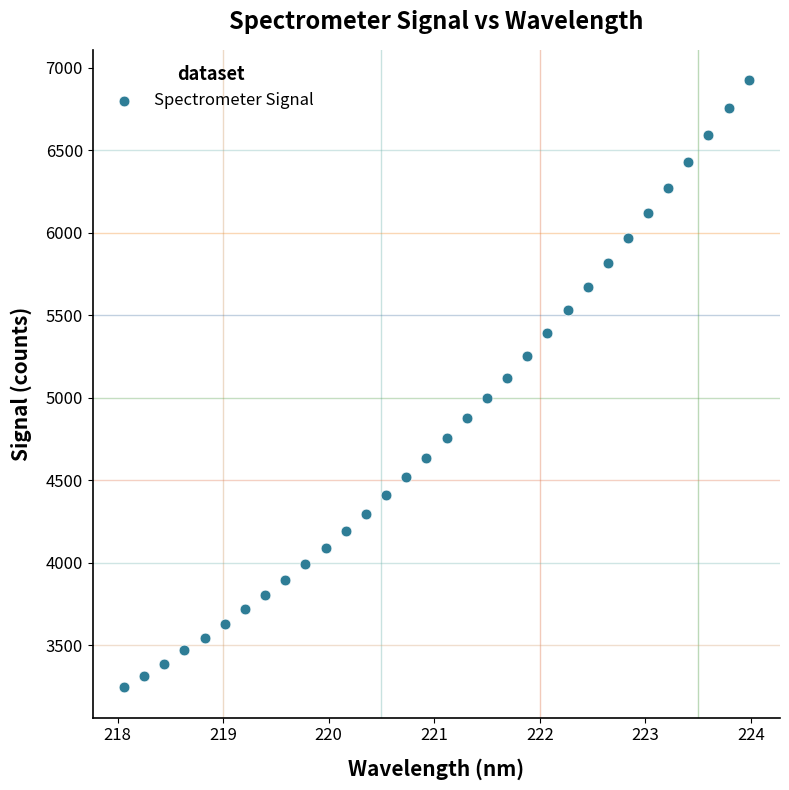

What is the range of X values (max minus min)?

5.9